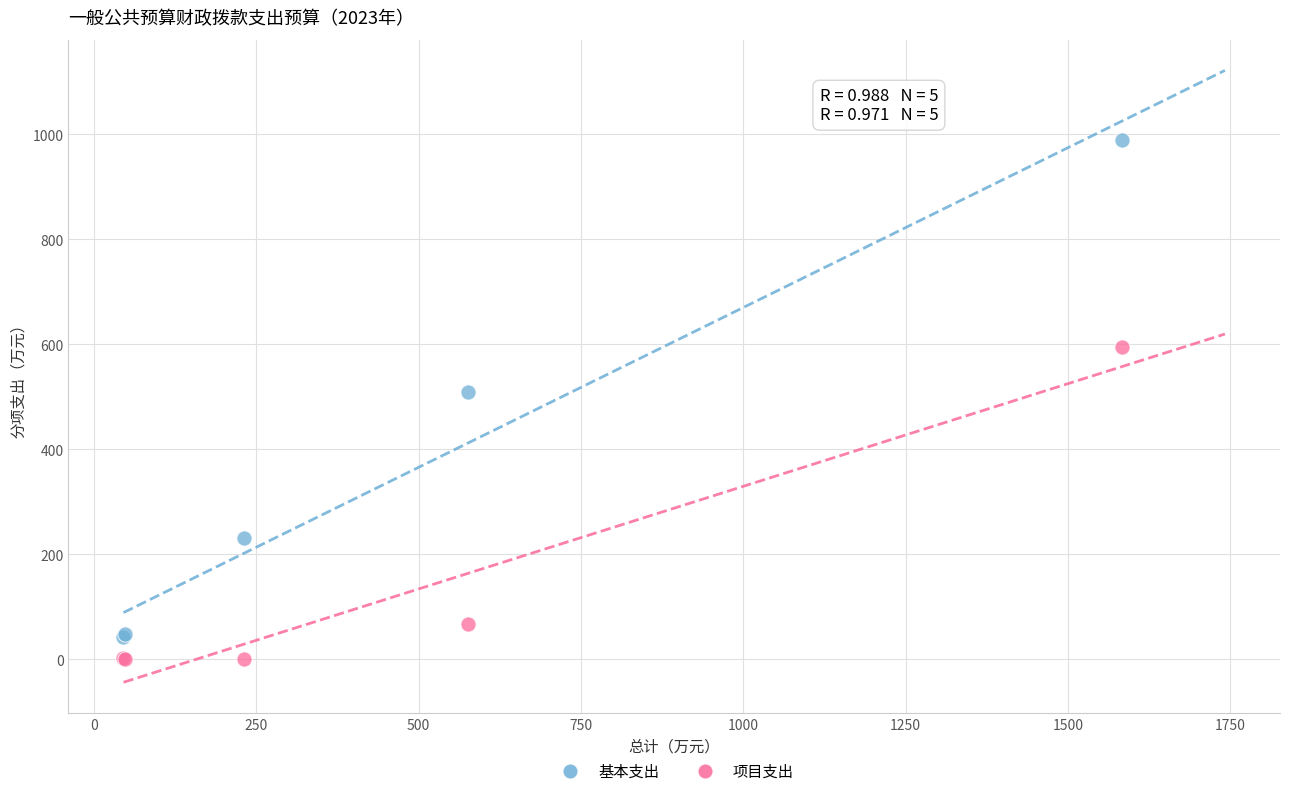

What is the X range (max minus min) for the scatter plot?

1537.4